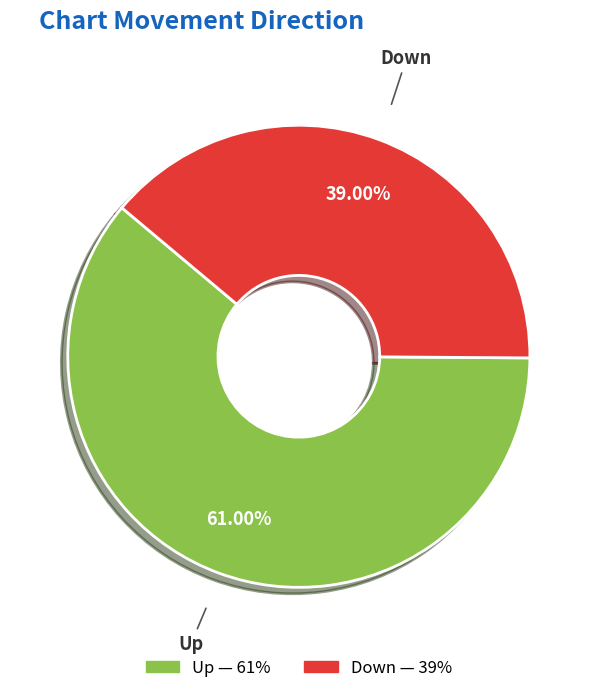

Does any single category account for the majority?

Yes